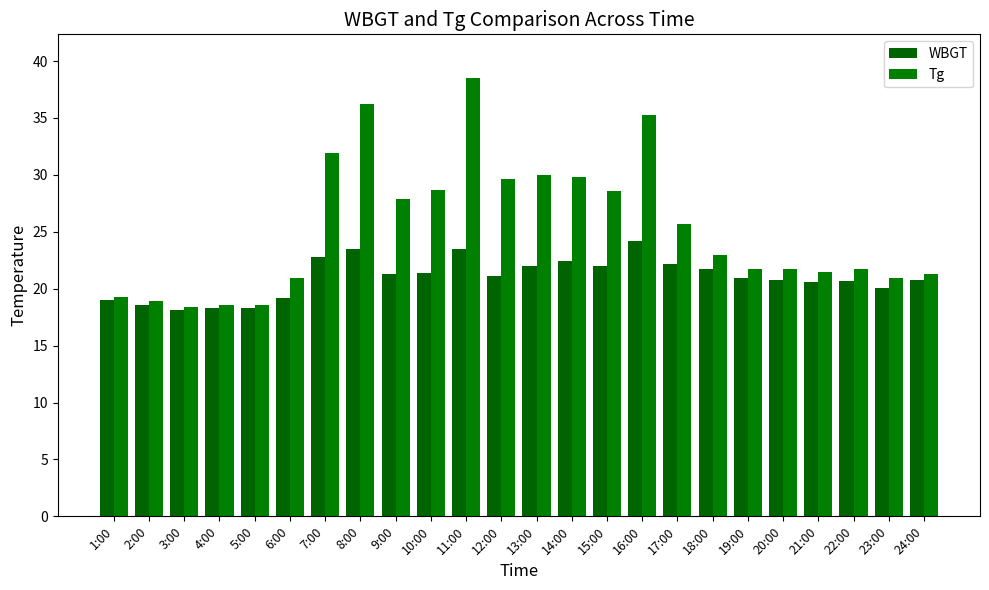

At which label is Tg closest to 28?

9:00